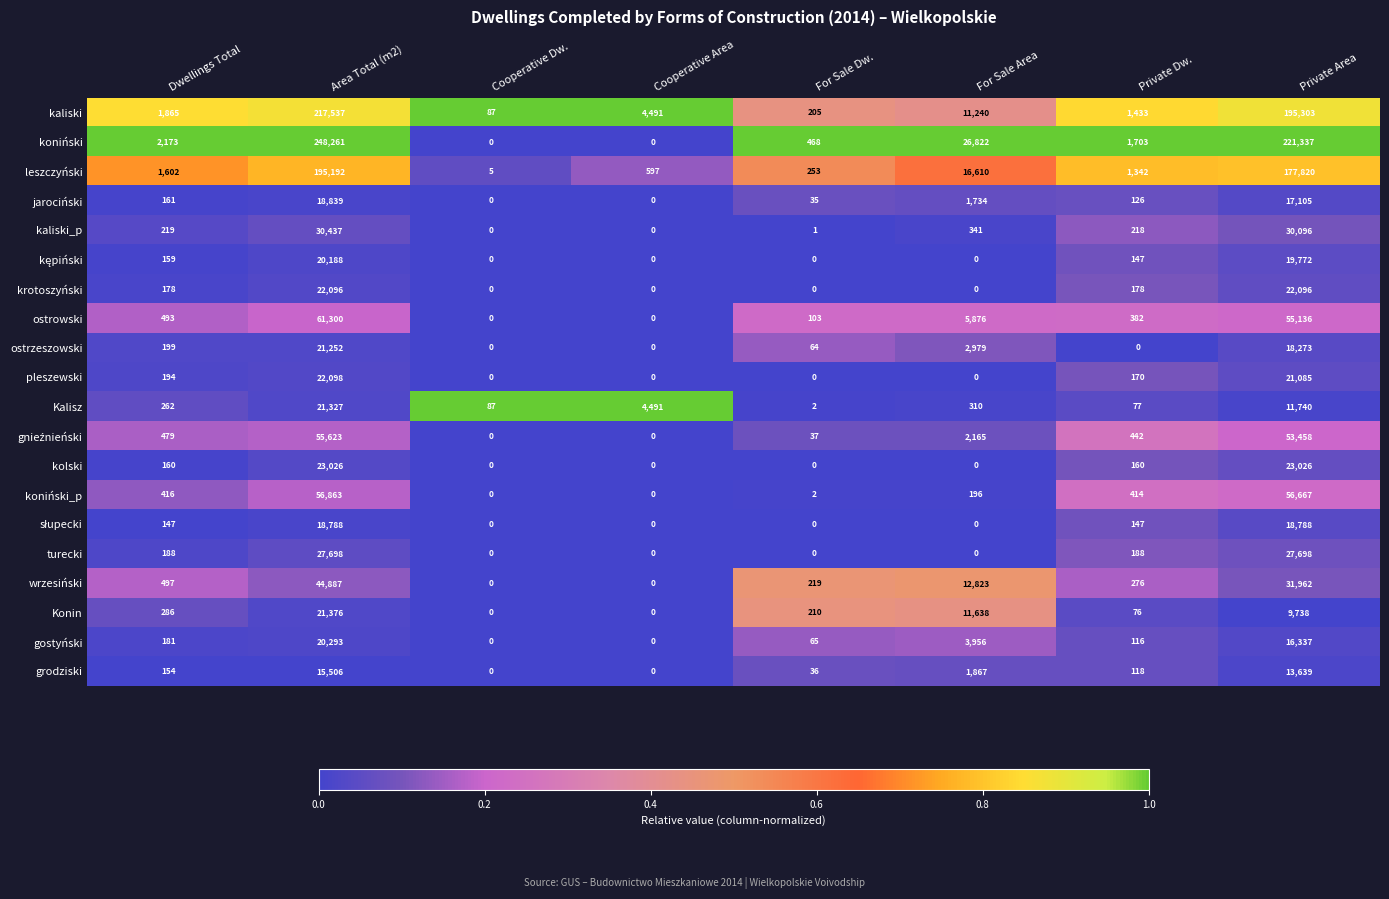

Which series has the widest spread of values?

koniński